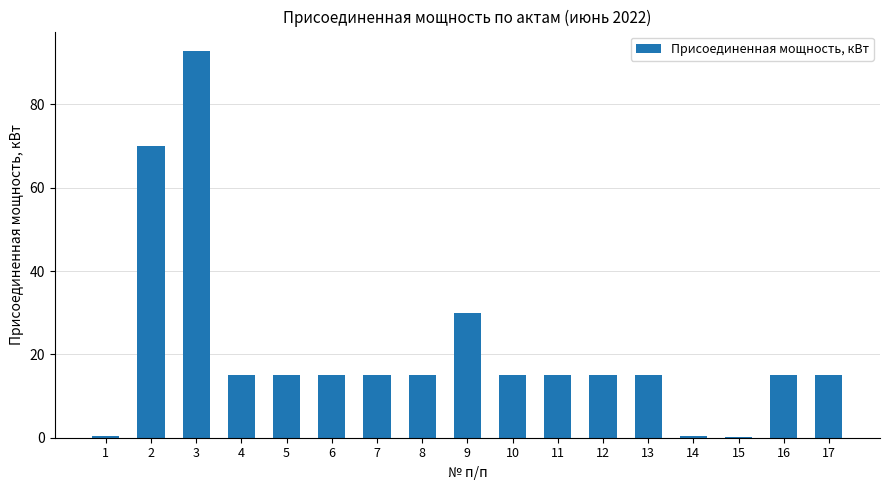

Between 5 and 2, which is larger?

2